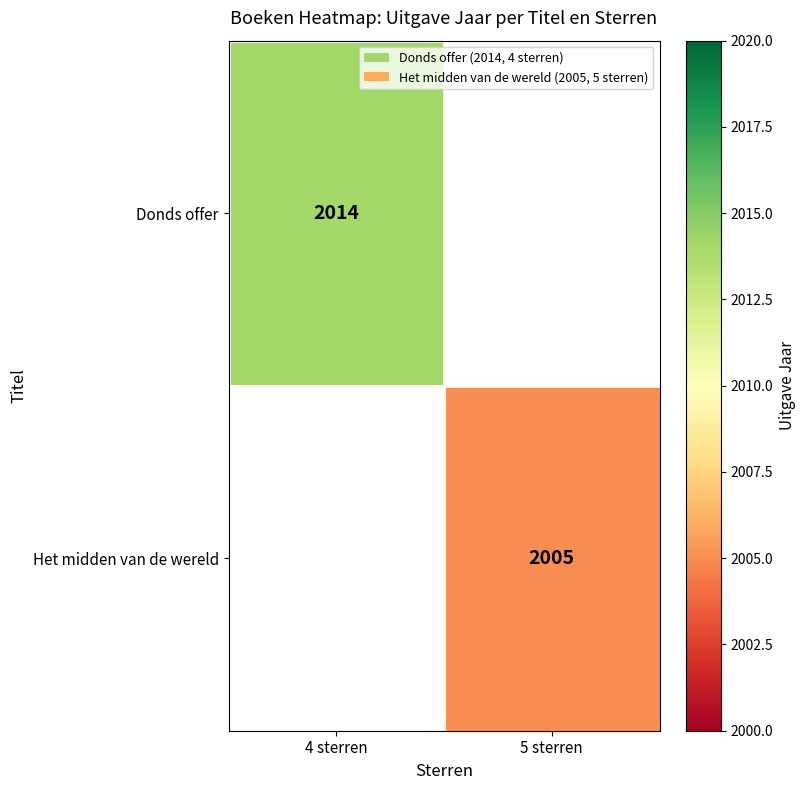

The Donds offer series shows 3081 at 4 sterren. True or false?

False